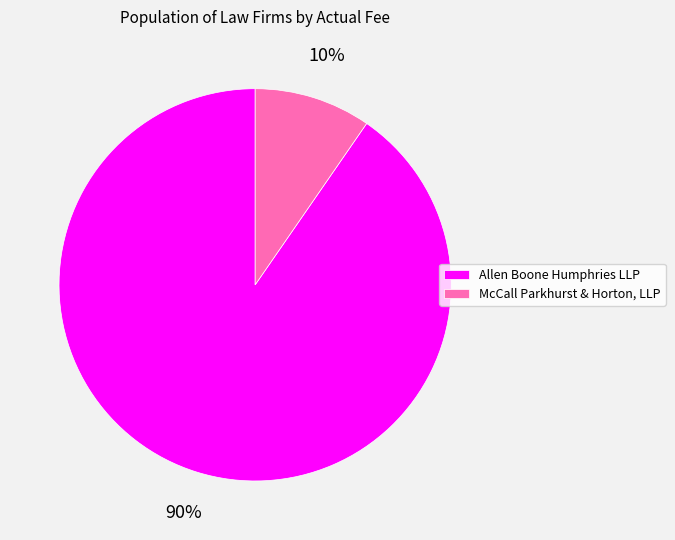

How many segments does this pie chart have?

2